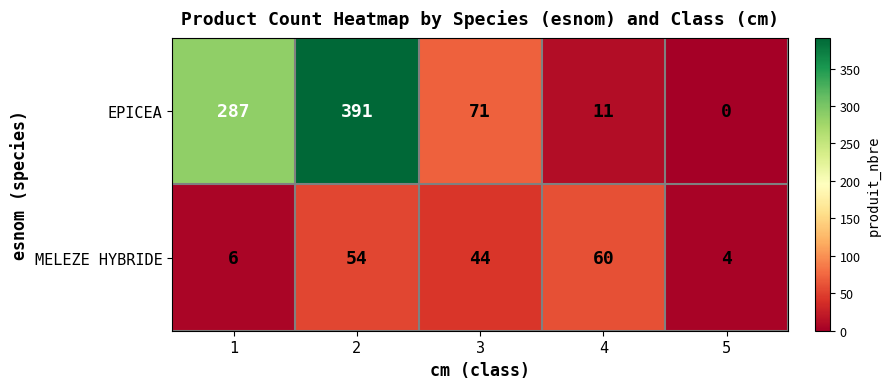

What is the total value across all series at 1?

293